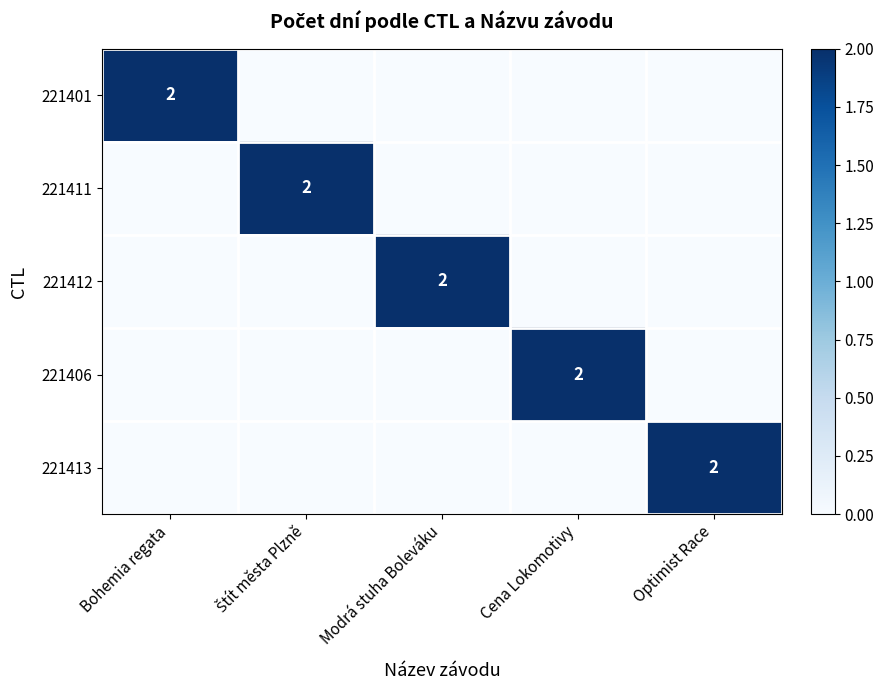

Which series has the largest range (max minus min)?

221401